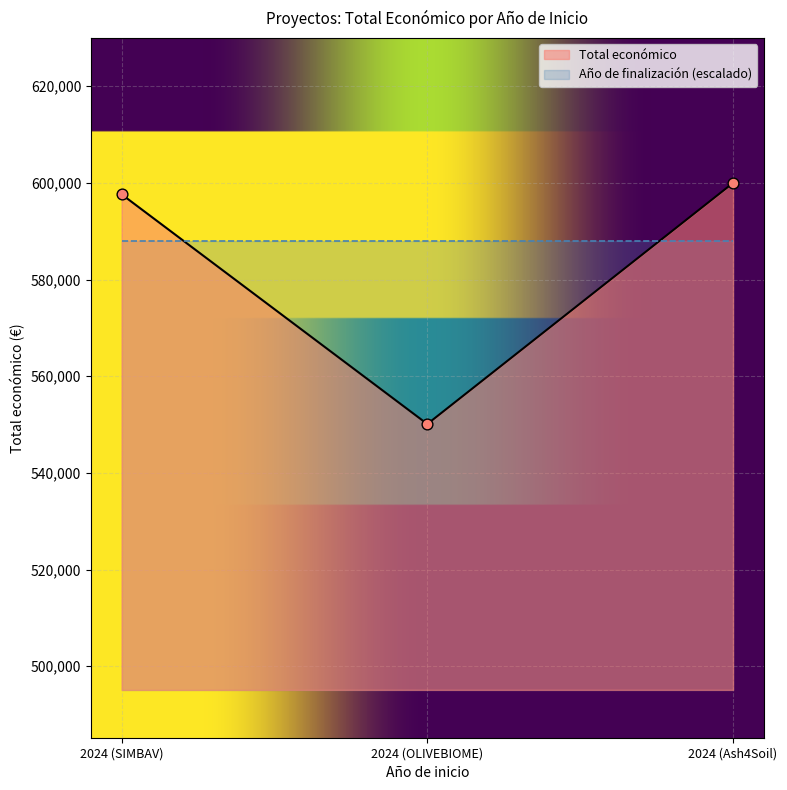

Between 2024 (OLIVEBIOME) and 2024 (Ash4Soil), which is larger?

2024 (Ash4Soil)